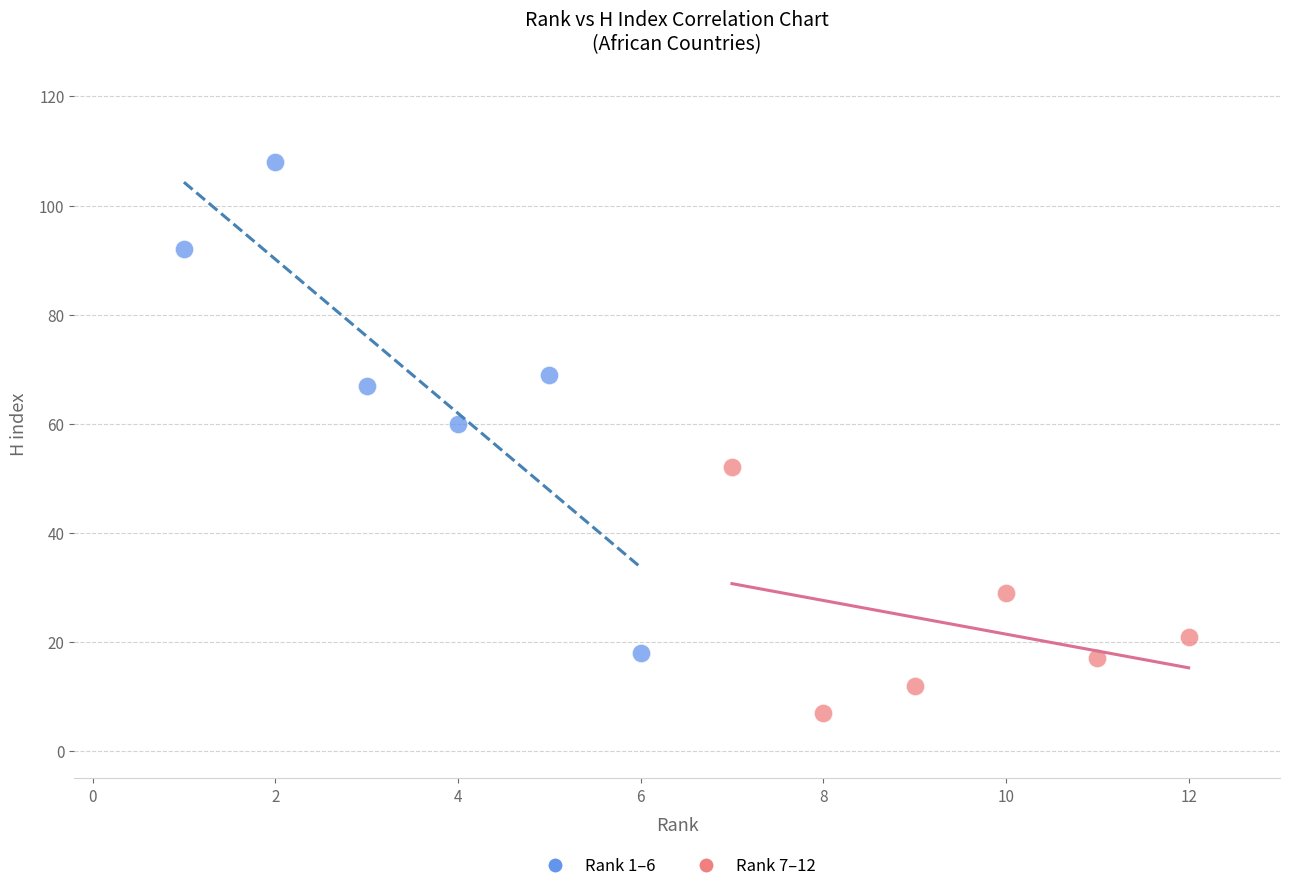

Which series has the widest spread of Y values?

Rank 1–6